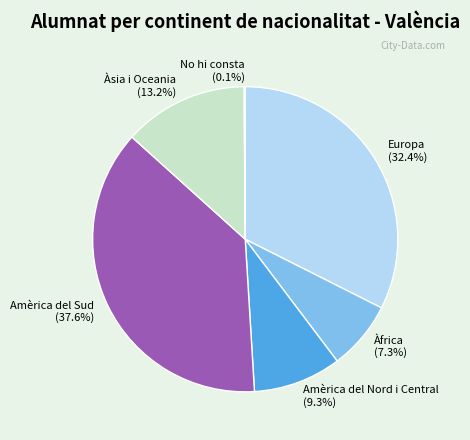

To the nearest percent, what is the average slice percentage?

17%